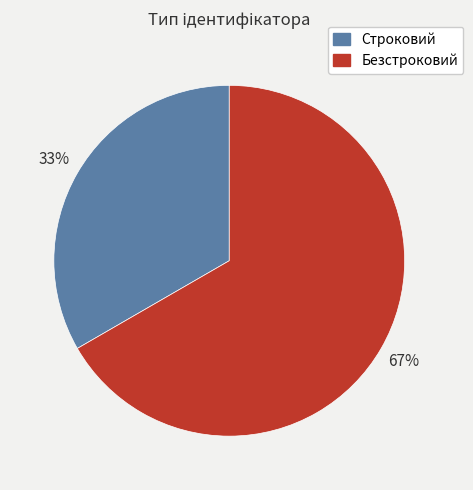

Is the sum of Строковий and Безстроковий greater than half?

Yes